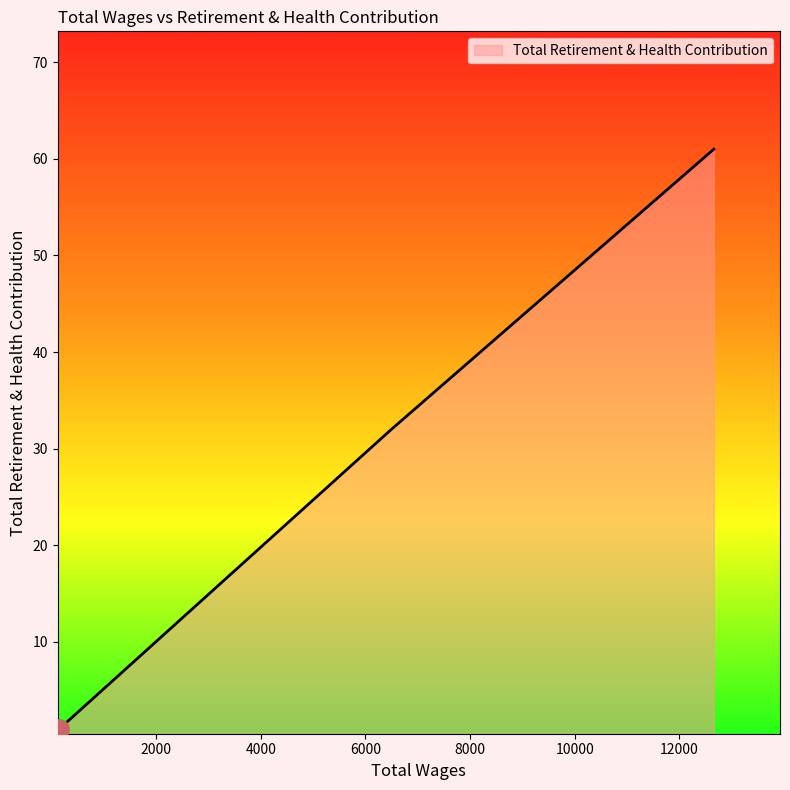

What is the average value?

31